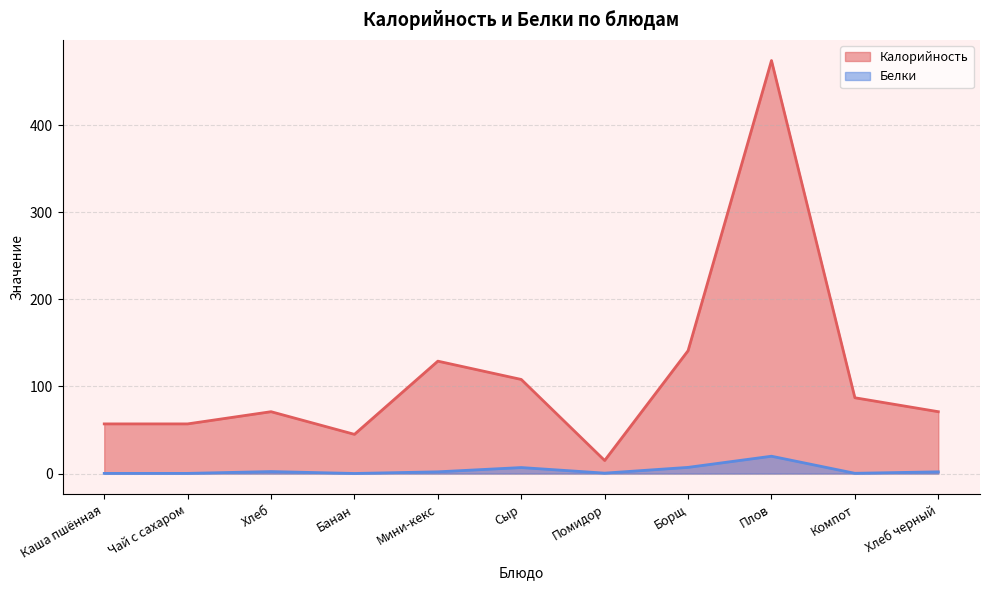

Does the chart display data point markers on the line(s)?

No